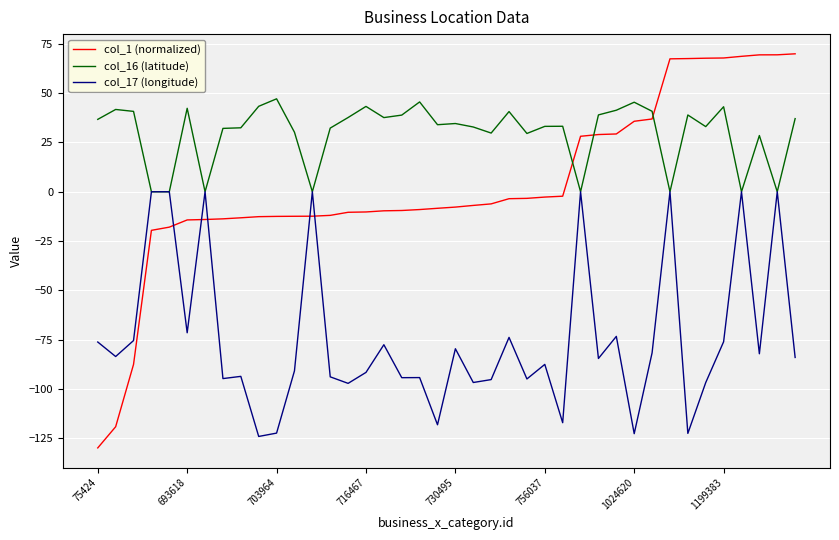

Rank the series by their average value, from highest to lowest.

col_16 (latitude), col_1 (normalized), col_17 (longitude)